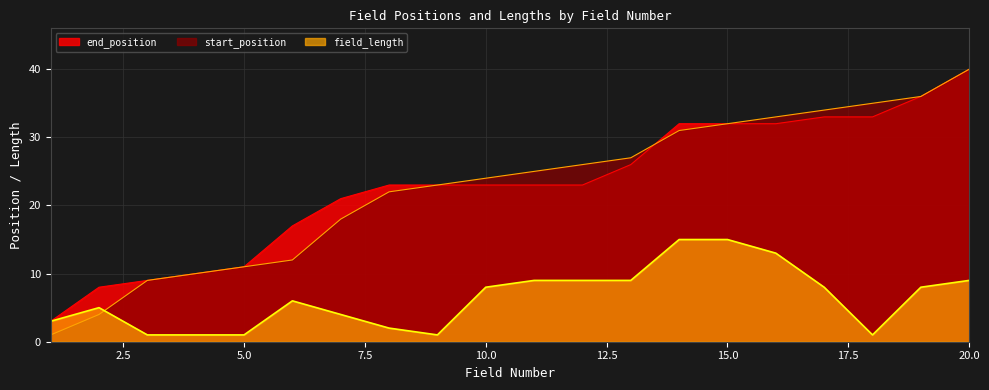

At which label does end_position reach its minimum?

1